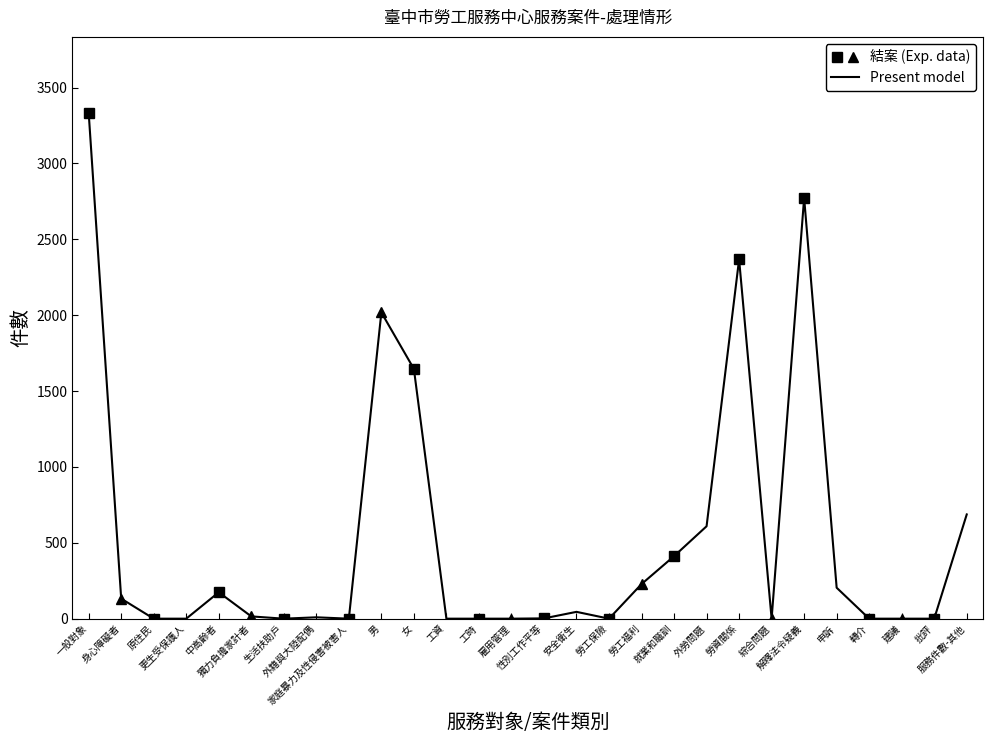

What is the label of the 11th point from the right?

勞工福利